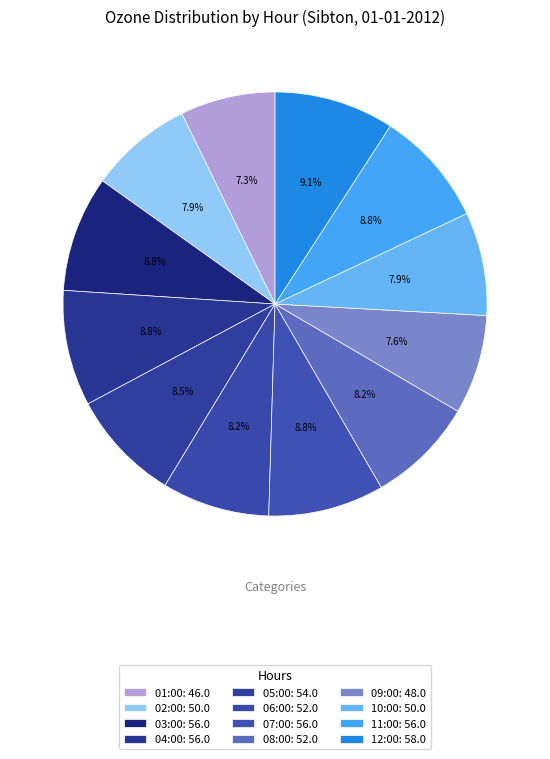

True or false: 09:00 accounts for 18% of the total.

False